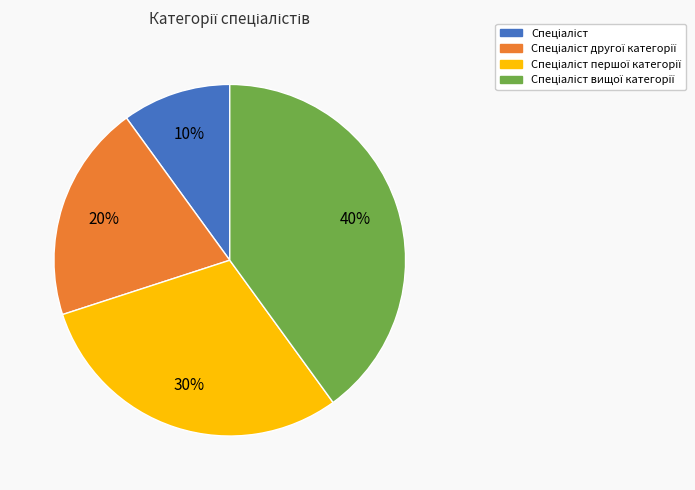

To the nearest percent, what is the average slice percentage?

25%